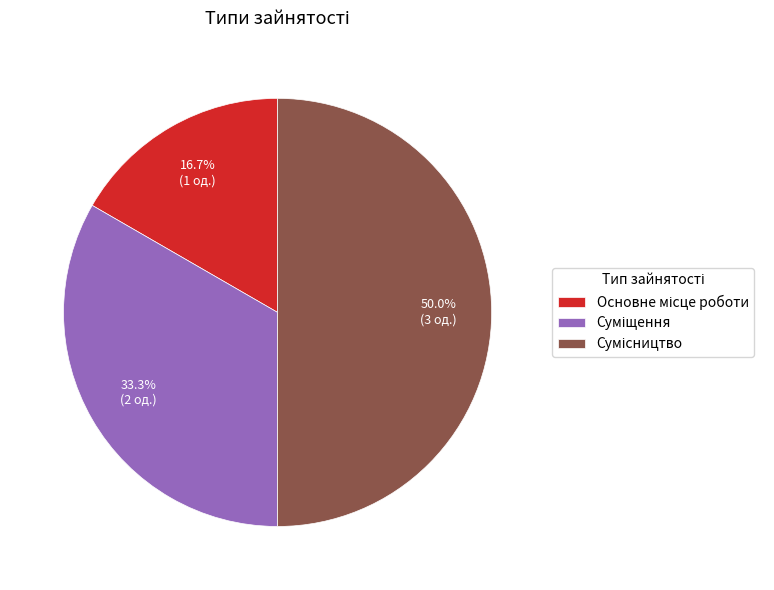

Which slice is the largest?

Сумісництво